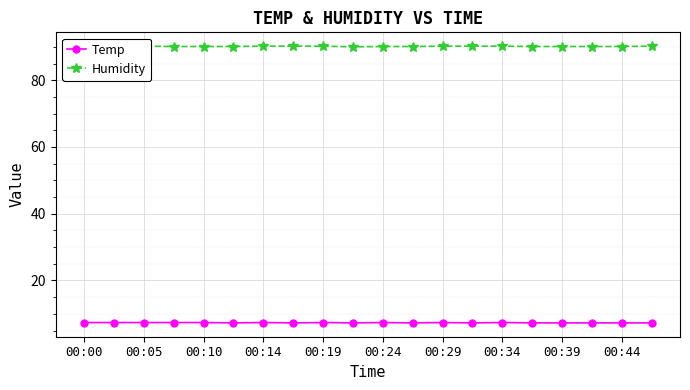

True or false: Temp has a value of 11.0 at 00:44.

False